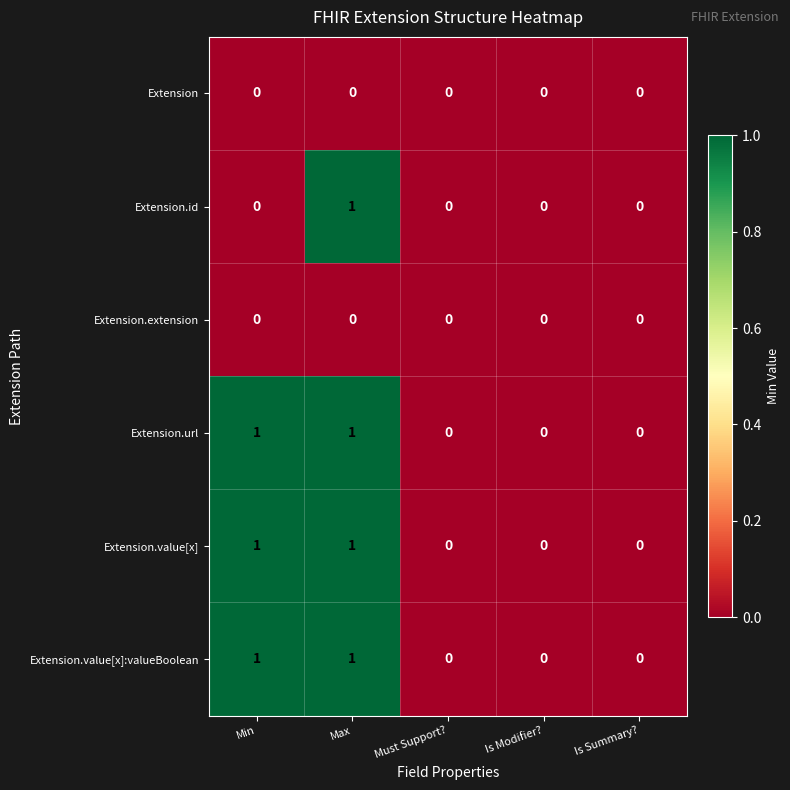

At which category is the sum across all series the highest?

Max